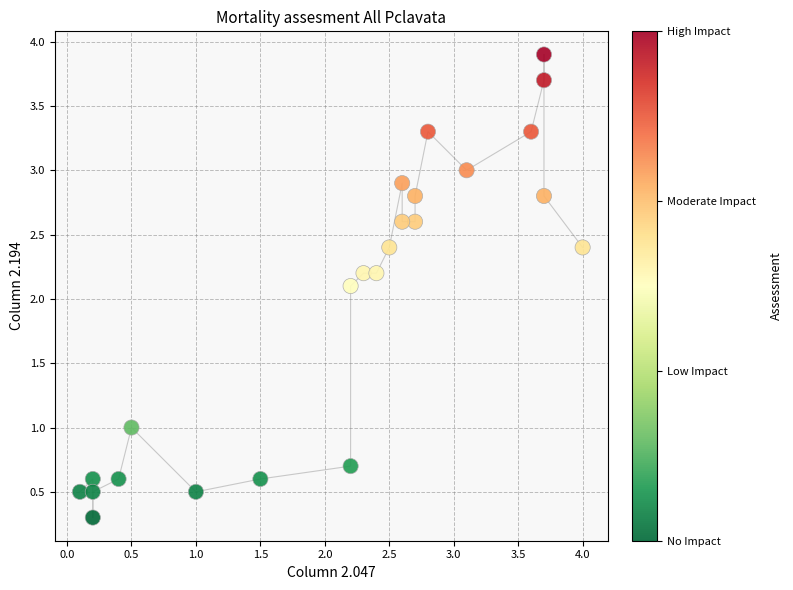

What Y value in the scatter plot is closest to 2?

2.1